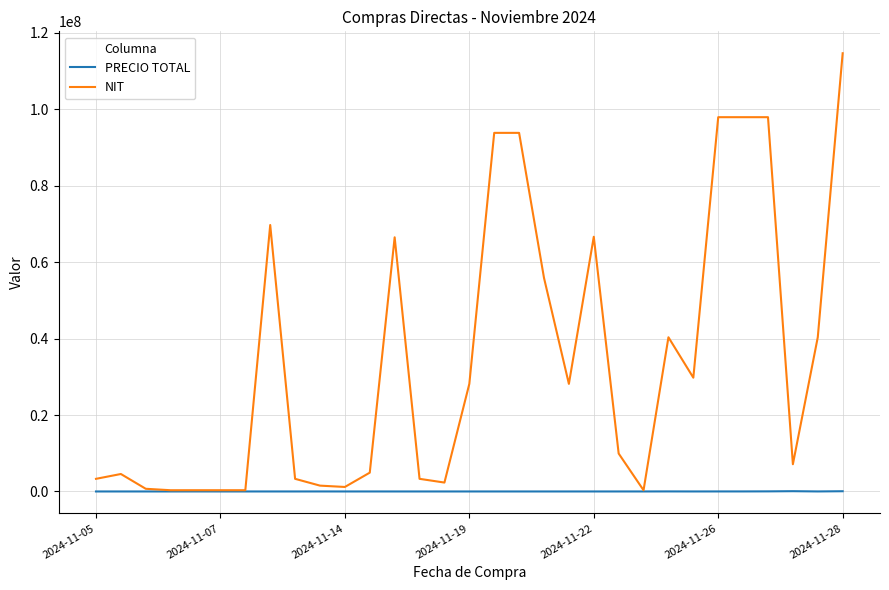

List the series in order of their peak value, highest first.

NIT, PRECIO TOTAL